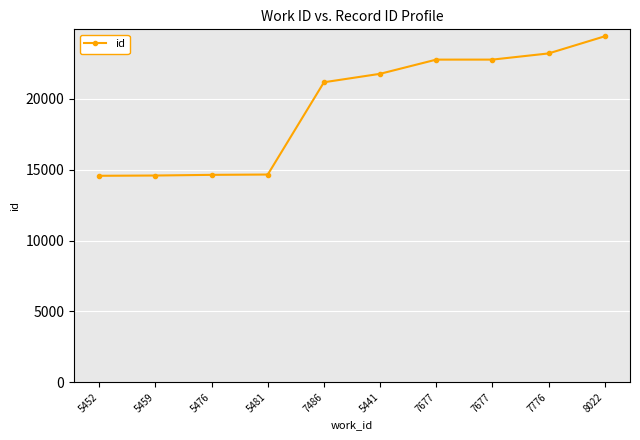

What is the sum of all values?

194614